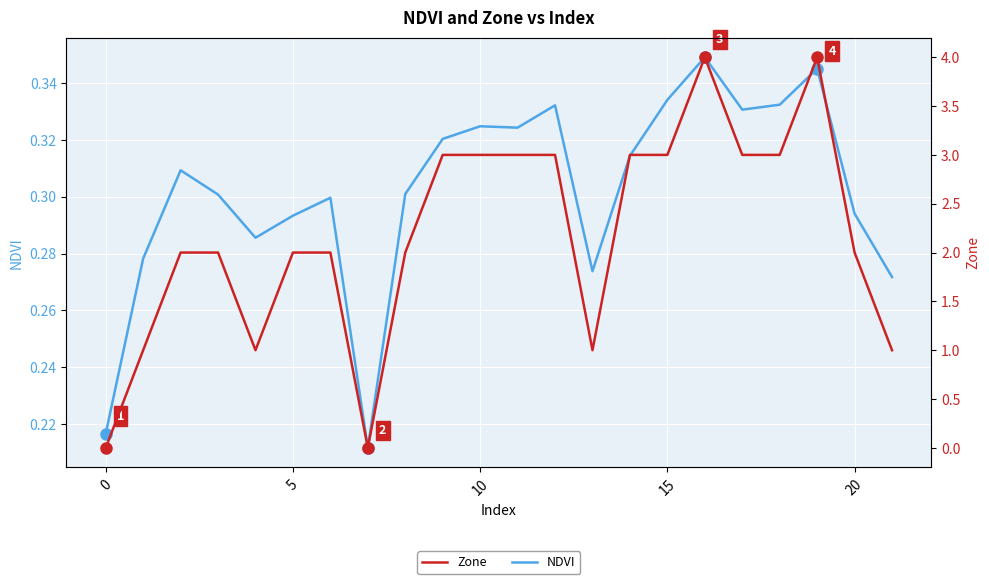

True or false: Zone and NDVI cross at least once.

True